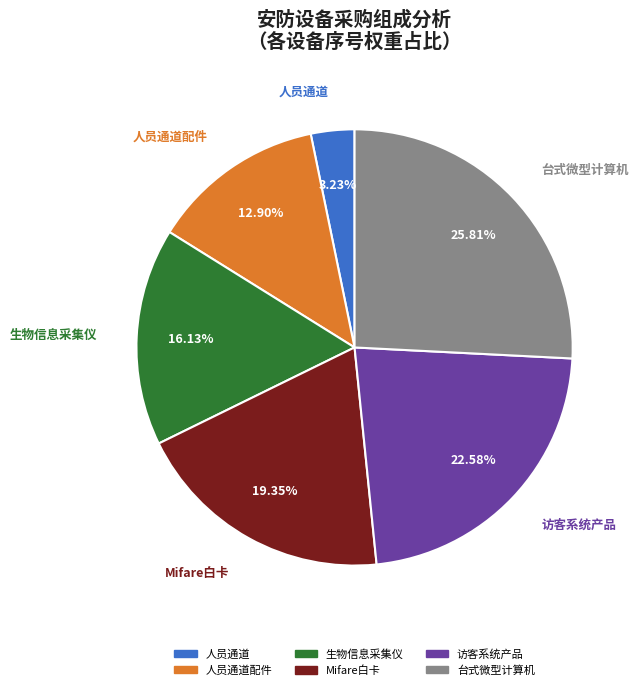

Is there a majority slice in this chart?

No